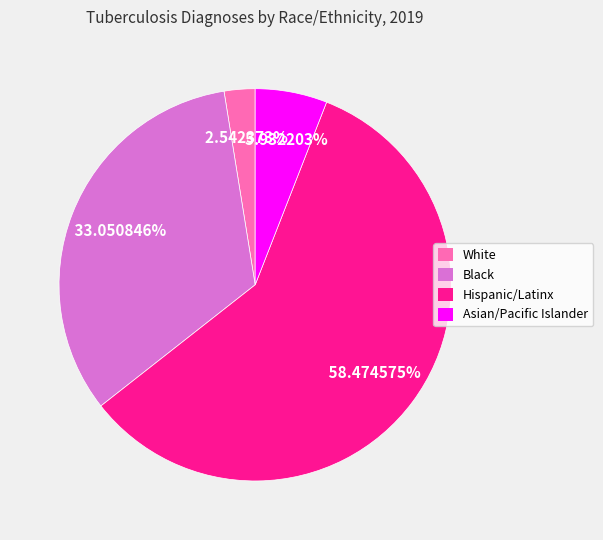

To the nearest percent, what is the difference between the largest and smallest slice percentages?

56%